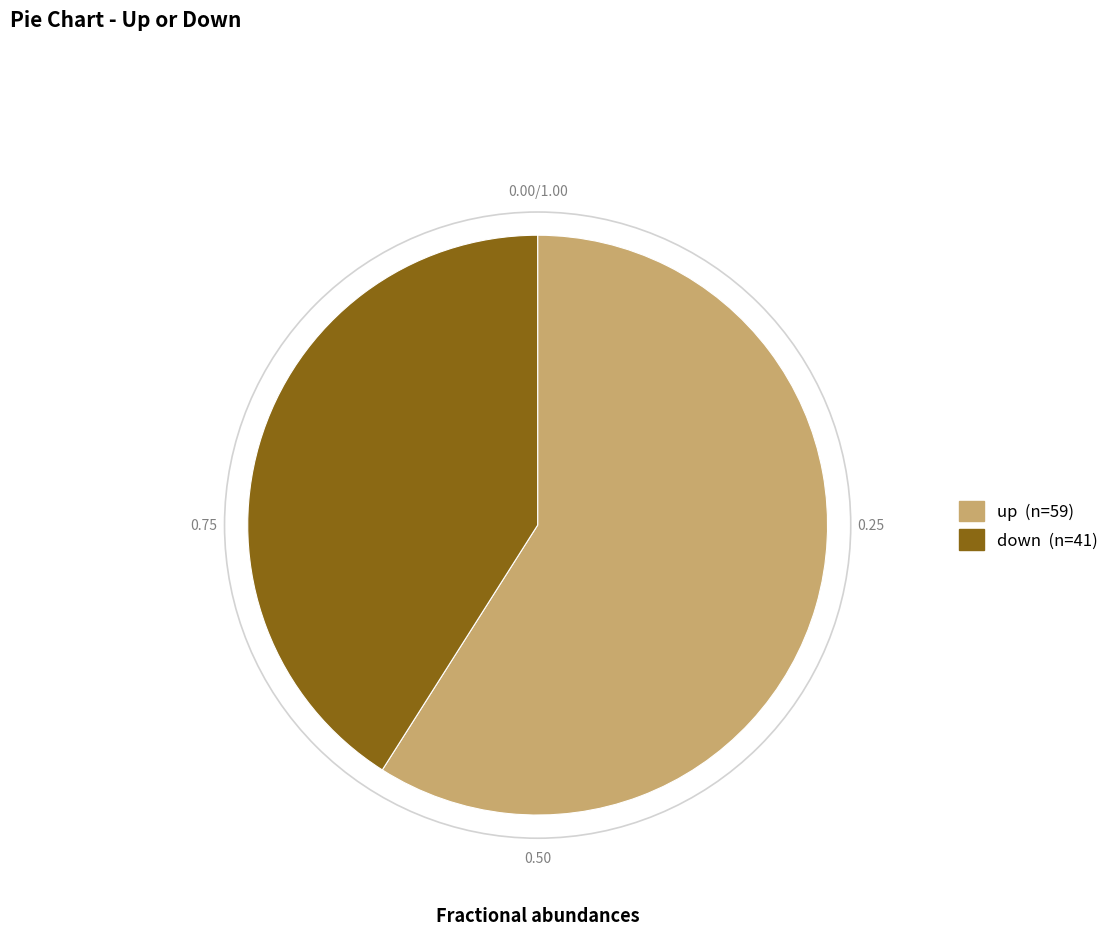

Is there a majority slice in this chart?

Yes